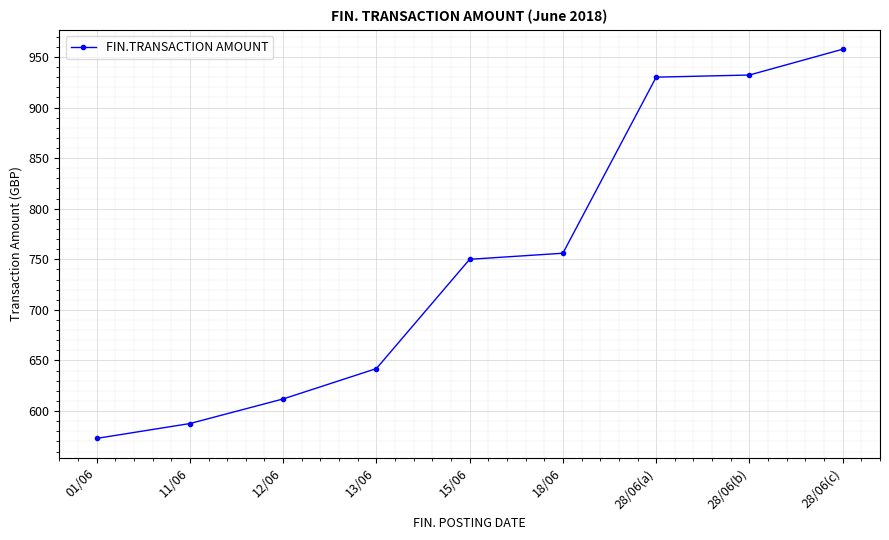

Reading left to right, extract all data points from this chart.

573.0	587.7	612.0	642.0	750.0	756.0	930.0	932.1	957.6